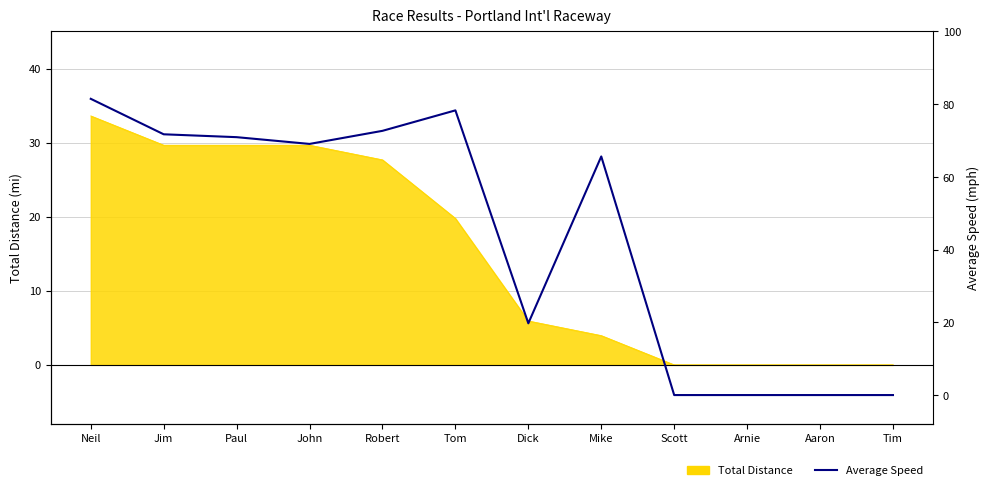

What position from the right is John?

9